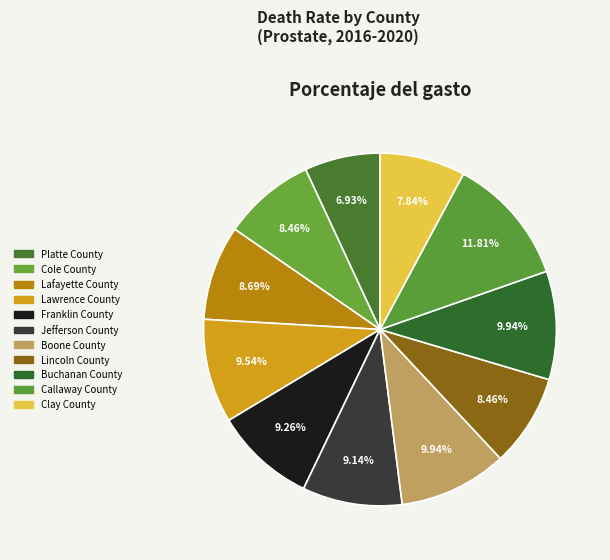

Count the number of slices in the pie.

11